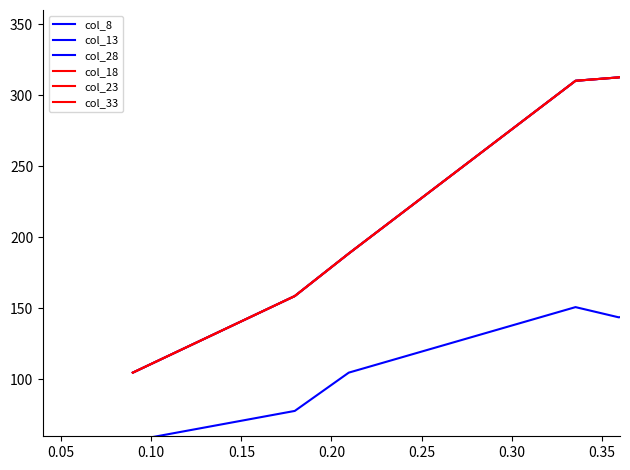

True or false: col_8 and col_28 intersect in this chart.

False